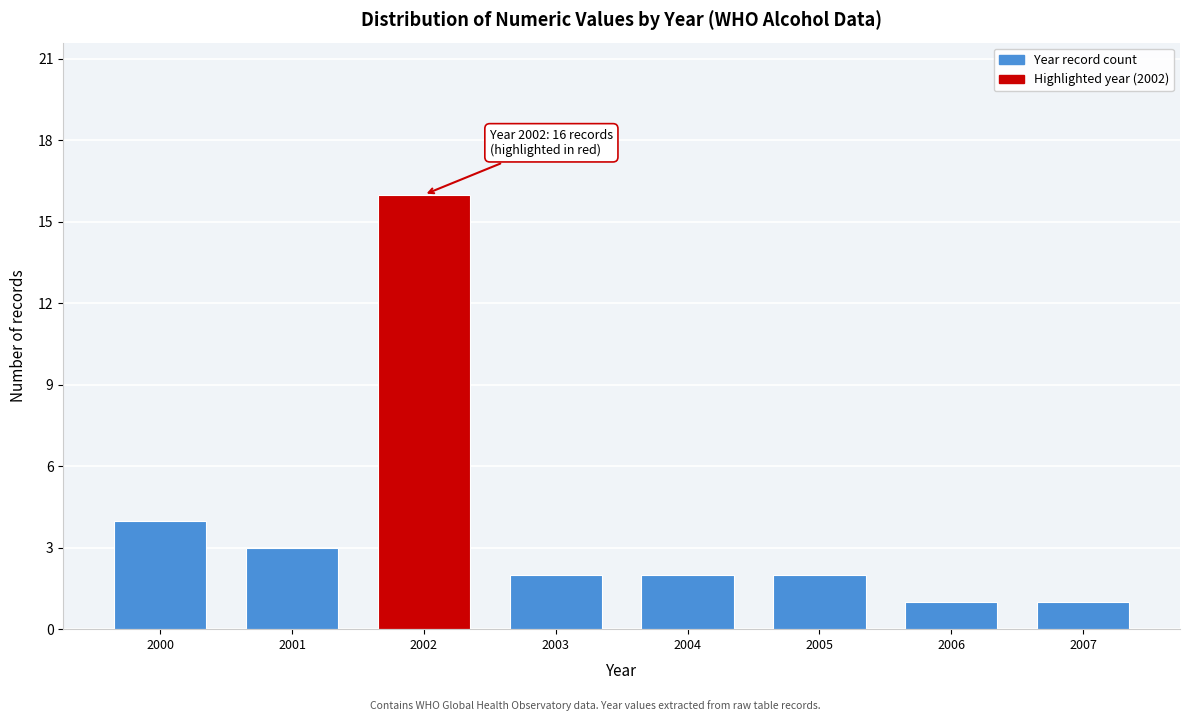

Reading left to right, what are all the values shown in this chart?

2000=4	2001=3	2002=16	2003=2	2004=2	2005=2	2006=1	2007=1